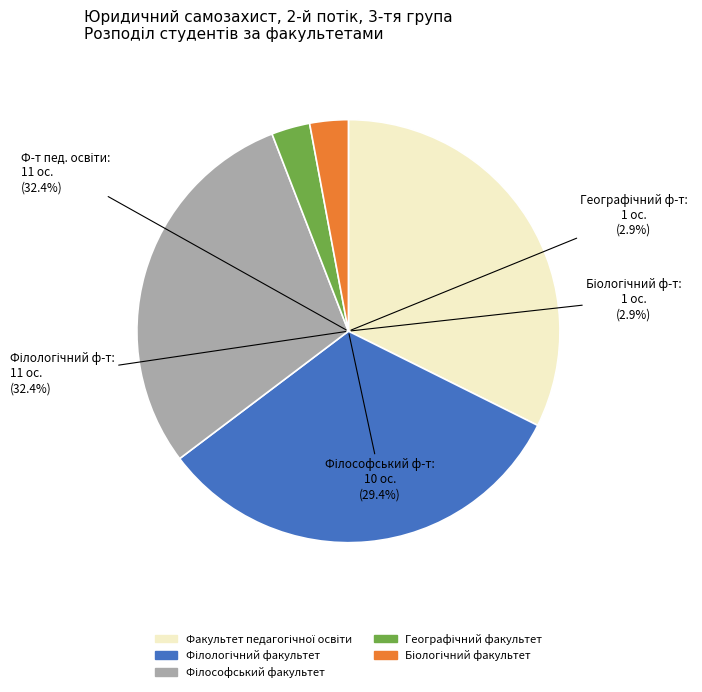

Is there any slice that represents more than half of the pie?

No